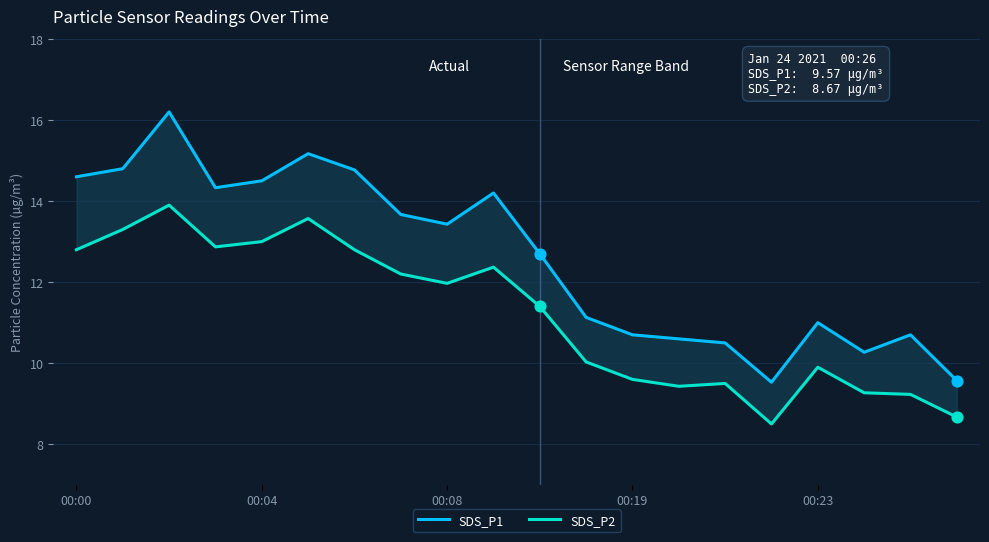

Which series contains the lowest Y value?

SDS_P2